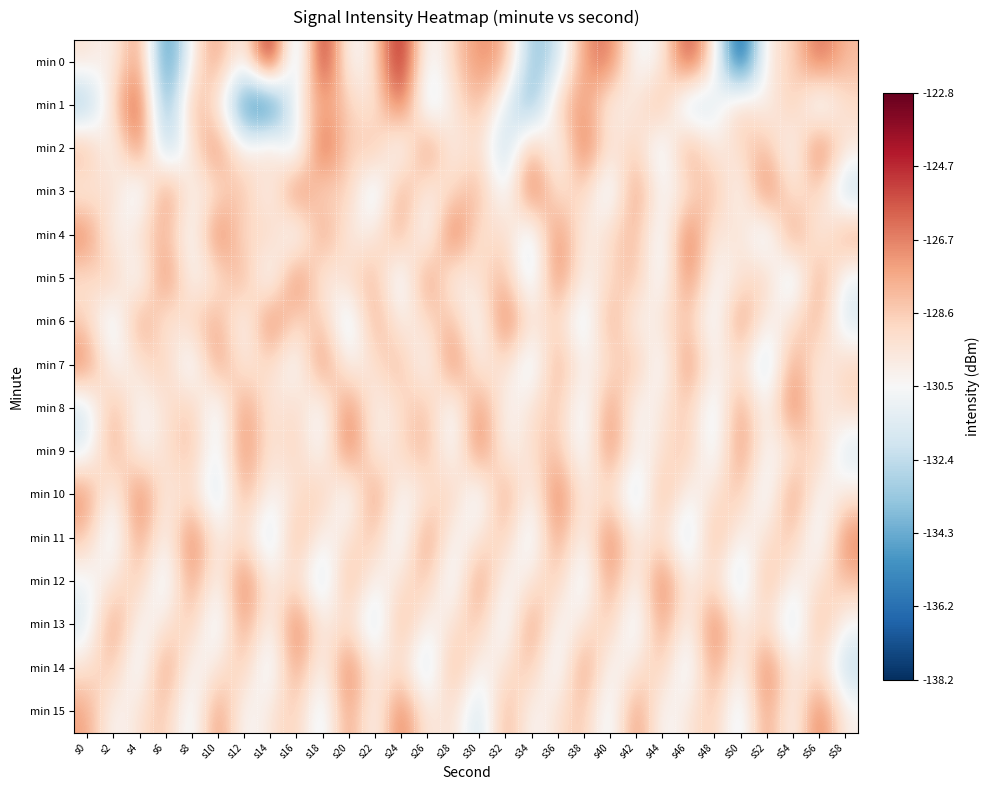

Which series has the widest spread of values?

min 0